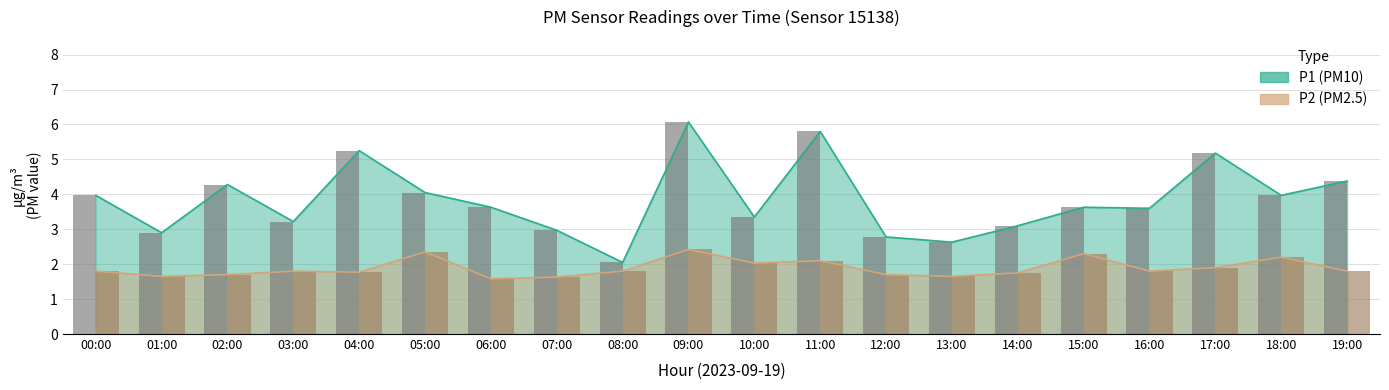

Which series has the largest total across all categories?

P1